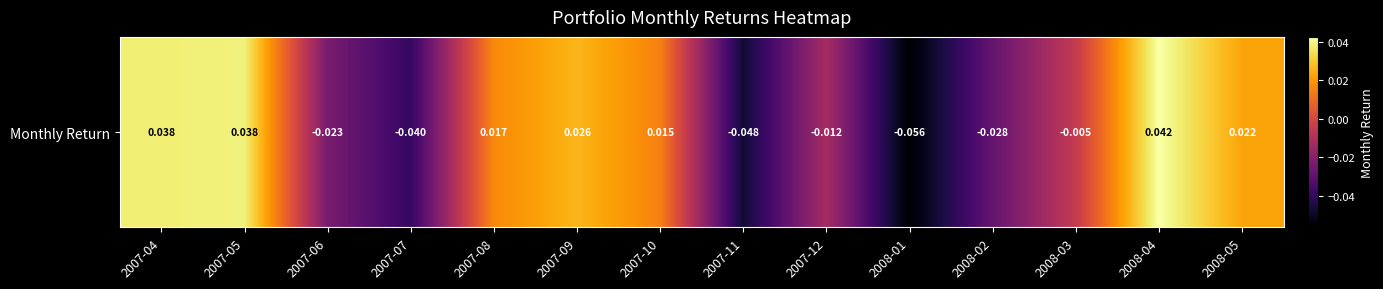

At which label does the data first exceed 0?

2007-04